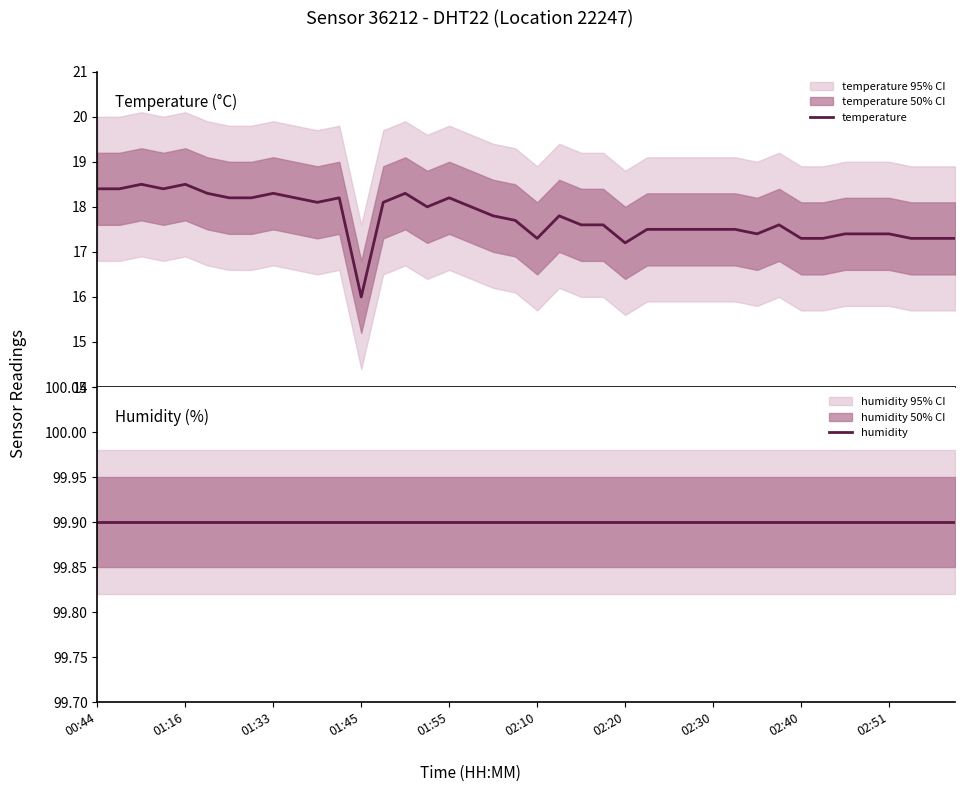

True or false: temperature and humidity cross at least once.

False